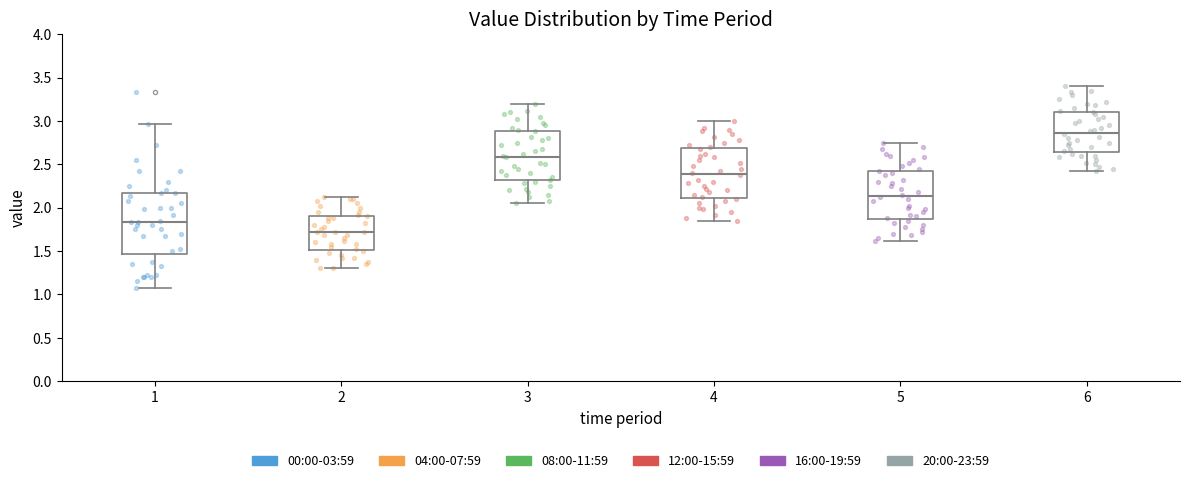

Which box's median line is the lowest?

2